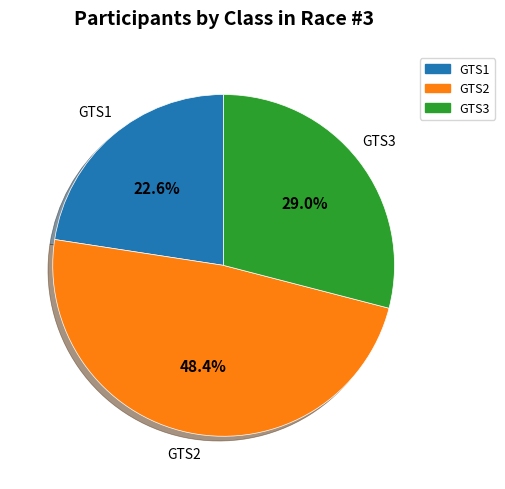

Combined, do GTS3 and GTS1 account for over 50%?

Yes